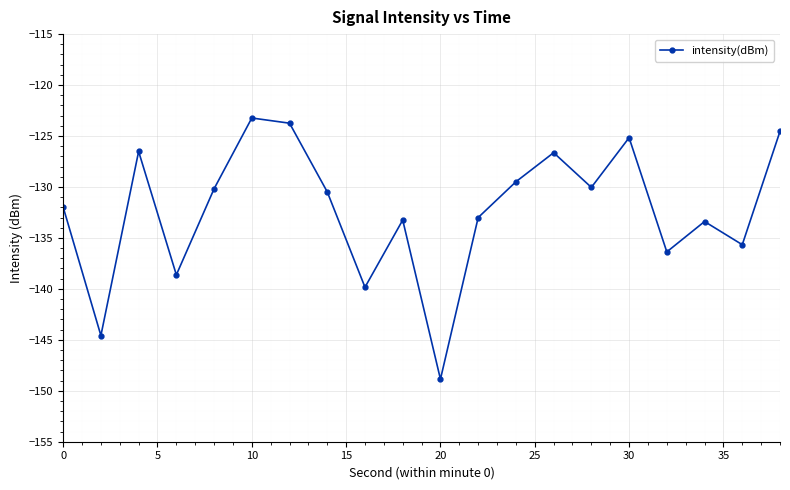

How many lines are shown in the chart?

1